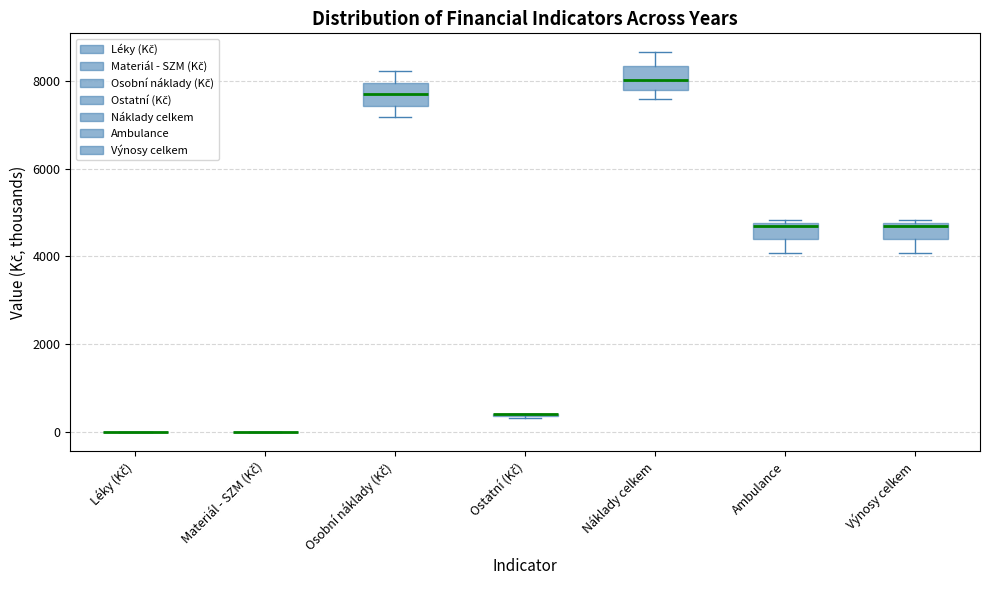

Reading left to right, transcribe this box plot: for each box, give where its median line is, the range the box spans, and where its two whiskers end, as read against the y-axis. The values are not printed on the chart, so give them approximately, as read against the axis.

Léky (Kč): box collapsed to a line at 0, whiskers 0 to 0
Materiál - SZM (Kč): box collapsed to a line at 0, whiskers 0 to 0
Osobní náklady (Kč): median 7600, box 7400 to 8000, whiskers 7200 to 8200
Ostatní (Kč): box collapsed to a line at 400, whiskers 400 to 400
Náklady celkem: median 8000, box 7800 to 8400, whiskers 7600 to 8600
Ambulance: median 4800 (just below the box's upper edge), box 4400 to 4800, whiskers 4000 to 4800 (just above the box's upper edge)
Výnosy celkem: median 4800 (just below the box's upper edge), box 4400 to 4800, whiskers 4000 to 4800 (just above the box's upper edge)